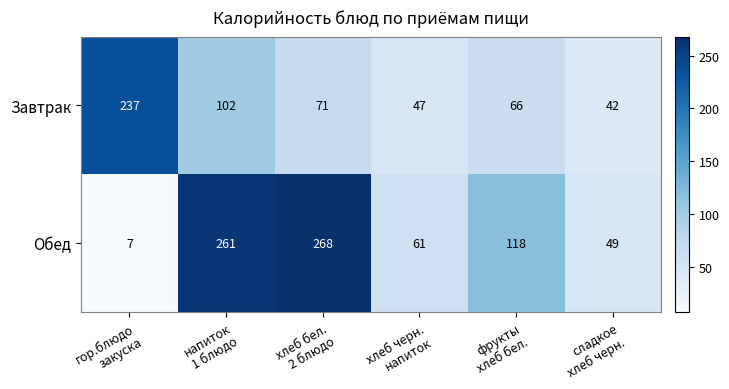

Which series has the widest spread of values?

Обед